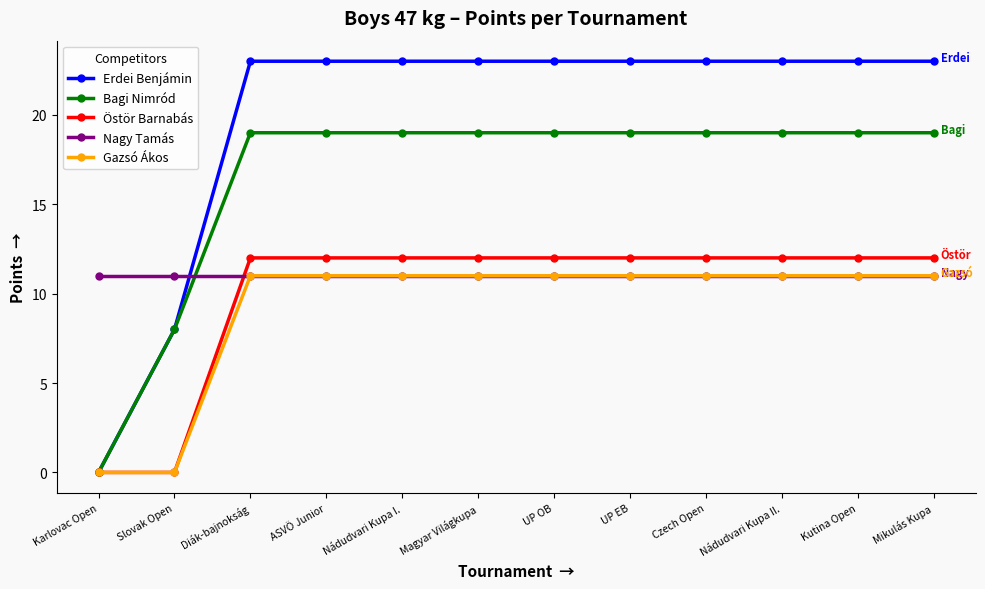

Where do Nagy Tamás and Östör Barnabás first cross each other?

Slovak Open and Diák-bajnokság